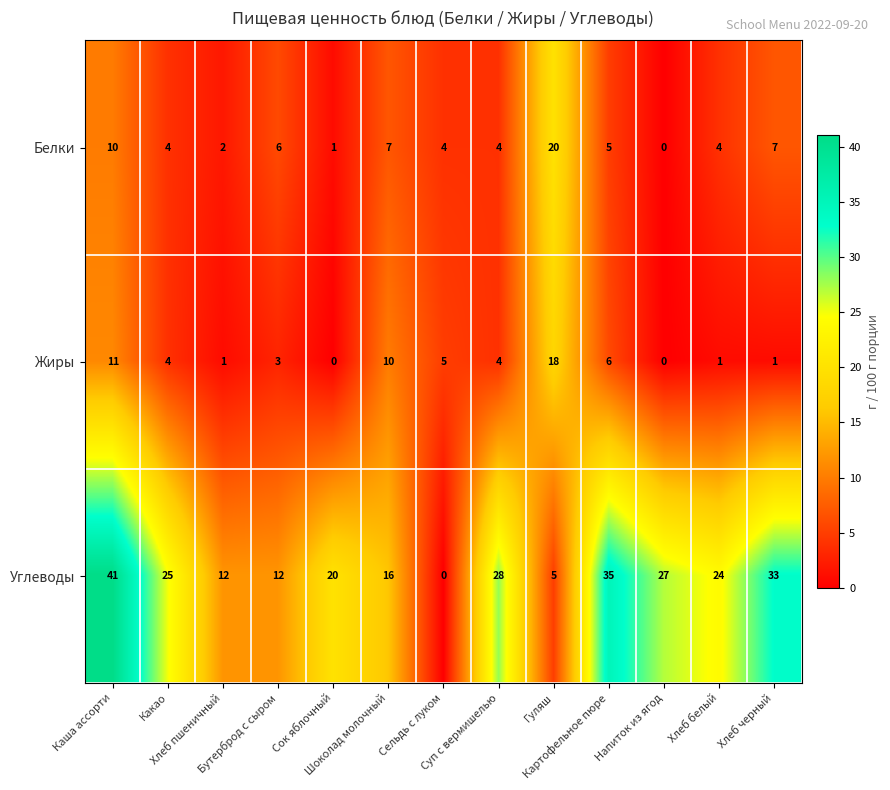

What is the sum of all Белки values?

74